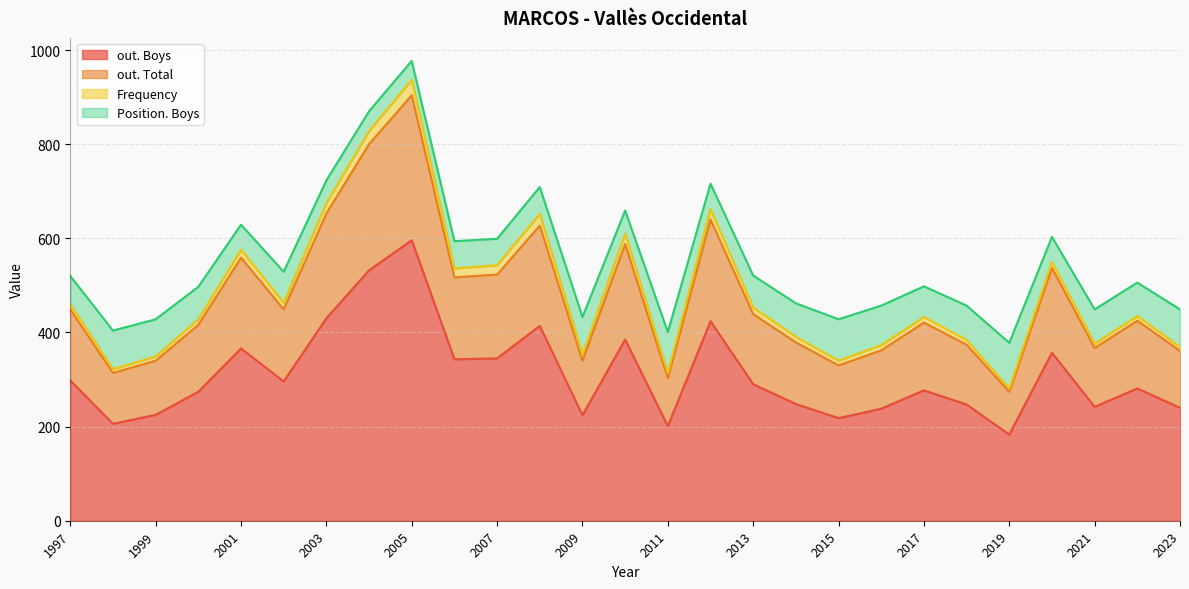

How many lines are shown in the chart?

4